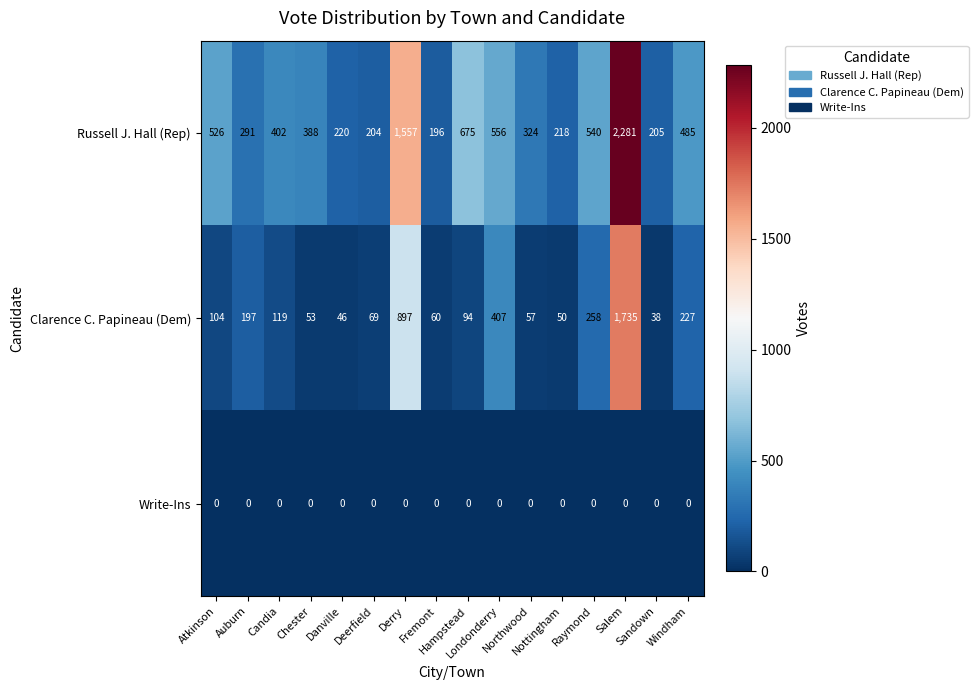

What is the difference between the maximum and second lowest values in the Clarence C. Papineau (Dem) series?

1689